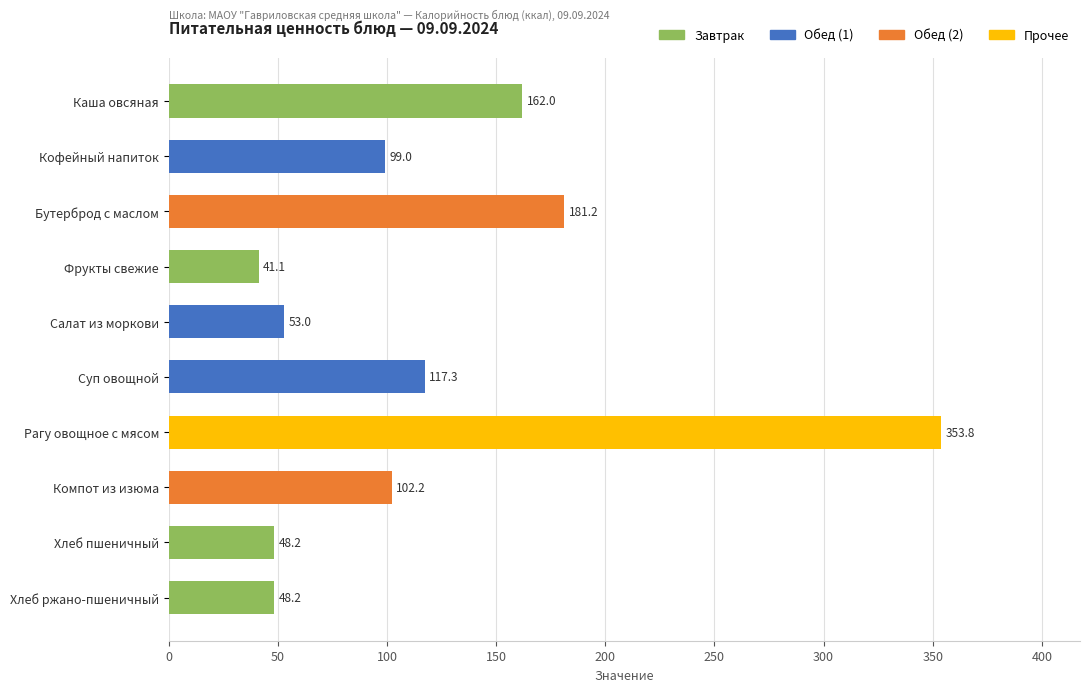

Where is the data nearest to the value 197?

Бутерброд с маслом